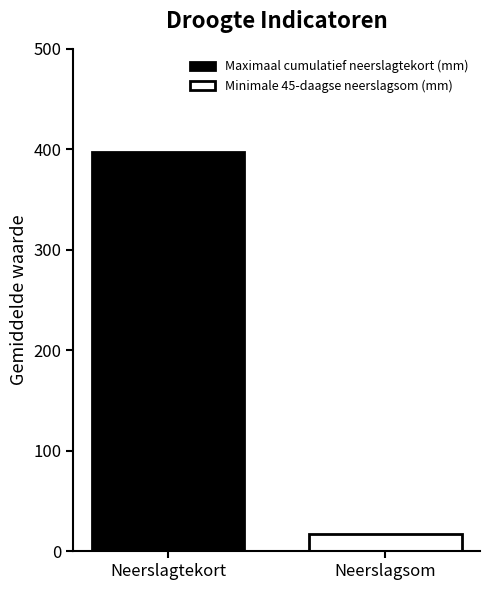

Which series has the widest spread of values?

Maximaal cumulatief neerslagtekort (mm)